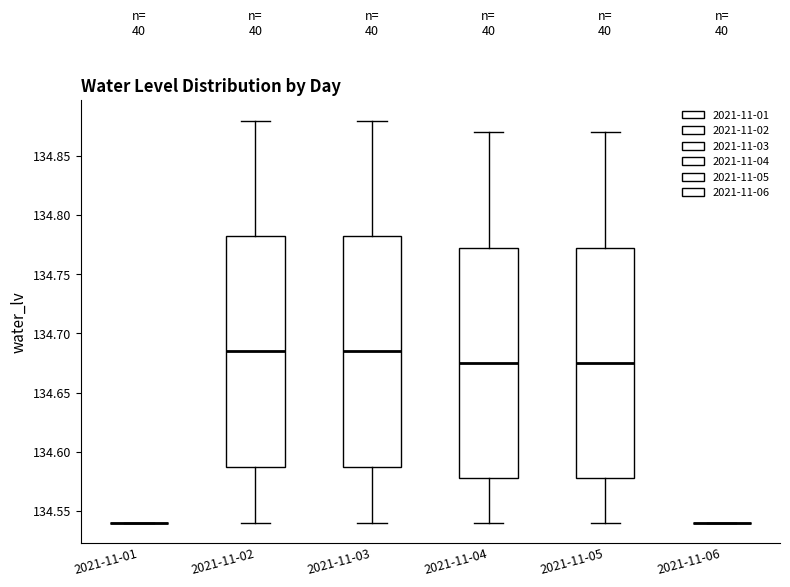

Reading left to right, read every box against the y-axis: the position of its median line, the range the box covers, and the ends of its whiskers. The values are not printed on the chart, so give them approximately, as read against the axis.

2021-11-01: box collapsed to a line at 134.540, whiskers 134.540 to 134.540
2021-11-02: median 134.685, box 134.590 to 134.785, whiskers 134.540 to 134.880
2021-11-03: median 134.685, box 134.590 to 134.785, whiskers 134.540 to 134.880
2021-11-04: median 134.675, box 134.580 to 134.775, whiskers 134.540 to 134.870
2021-11-05: median 134.675, box 134.580 to 134.775, whiskers 134.540 to 134.870
2021-11-06: box collapsed to a line at 134.540, whiskers 134.540 to 134.540